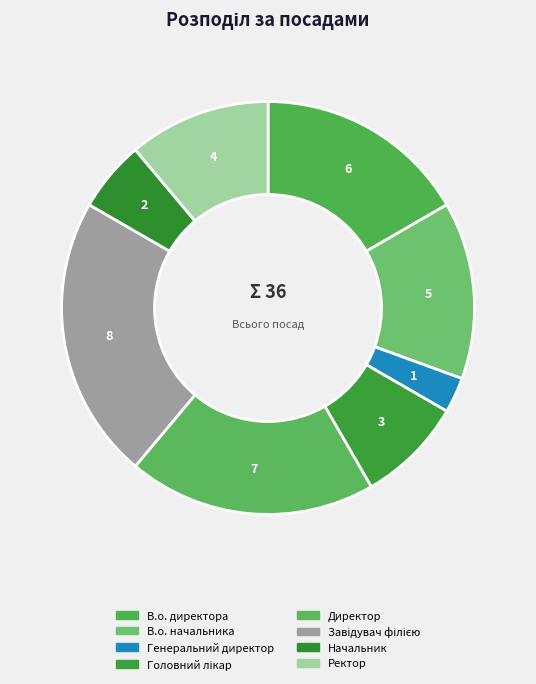

What portion of the pie excludes Ректор?

88.9%